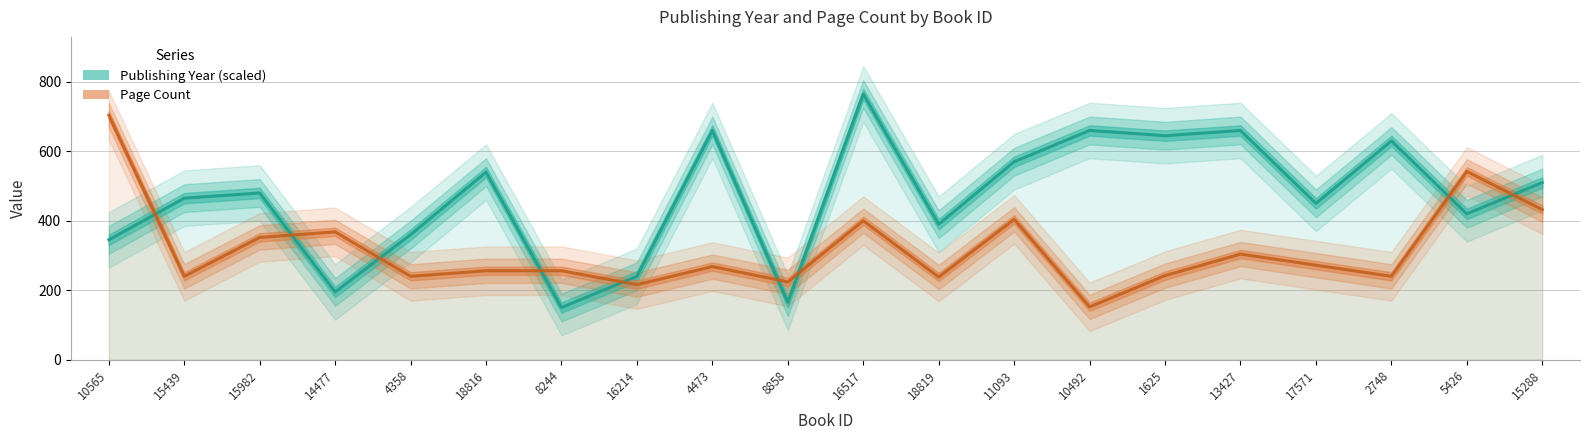

Reading left to right, transcribe all the data shown in this chart.

Publishing Year (scaled): 10565=345	15439=465	15982=480	14477=195	4358=360	18816=540	8244=150	16214=240	4473=660	8858=165	16517=765	18819=390	11093=570	10492=660	1625=645	13427=660	17571=450	2748=630	5426=420	15288=510
Page Count: 10565=704	15439=240	15982=352	14477=368	4358=240	18816=256	8244=256	16214=216	4473=268	8858=224	16517=400	18819=238	11093=404	10492=152	1625=242	13427=304	17571=272	2748=240	5426=542	15288=432